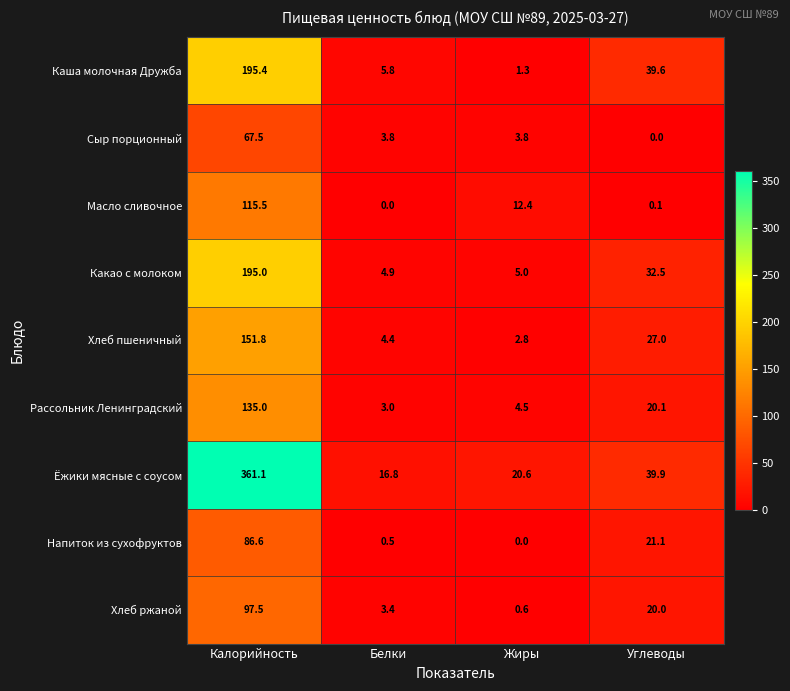

What is the difference between the Хлеб пшеничный values at Белки and Жиры?

1.6